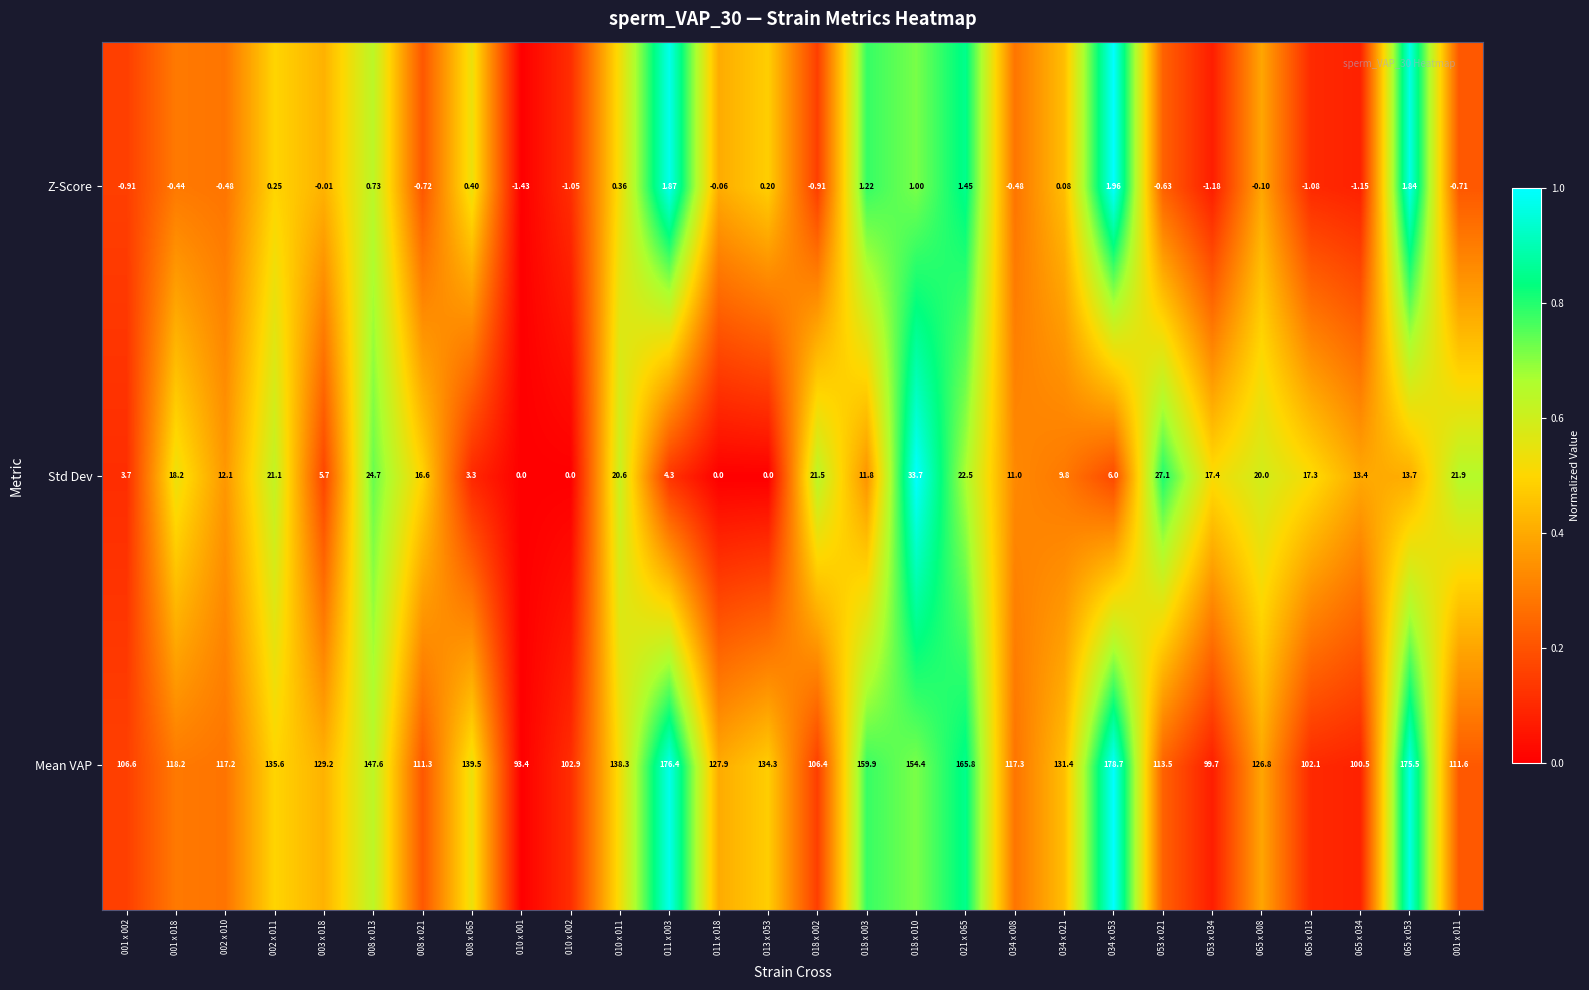

What is the total value across all series at 065 x 053?

191.0